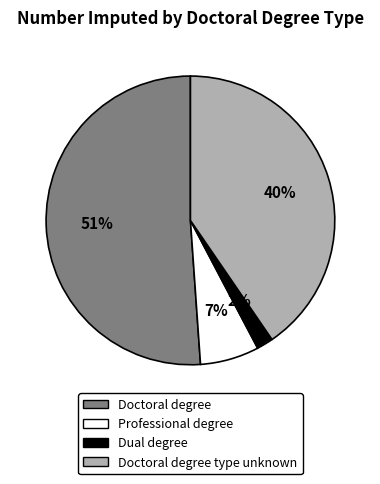

Does any single category account for the majority?

Yes